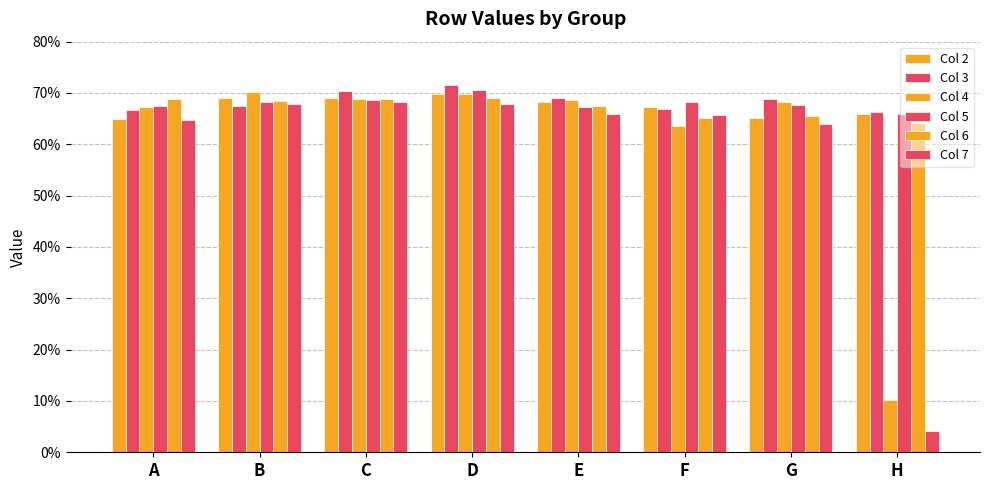

Does the chart contain stacked bars?

No